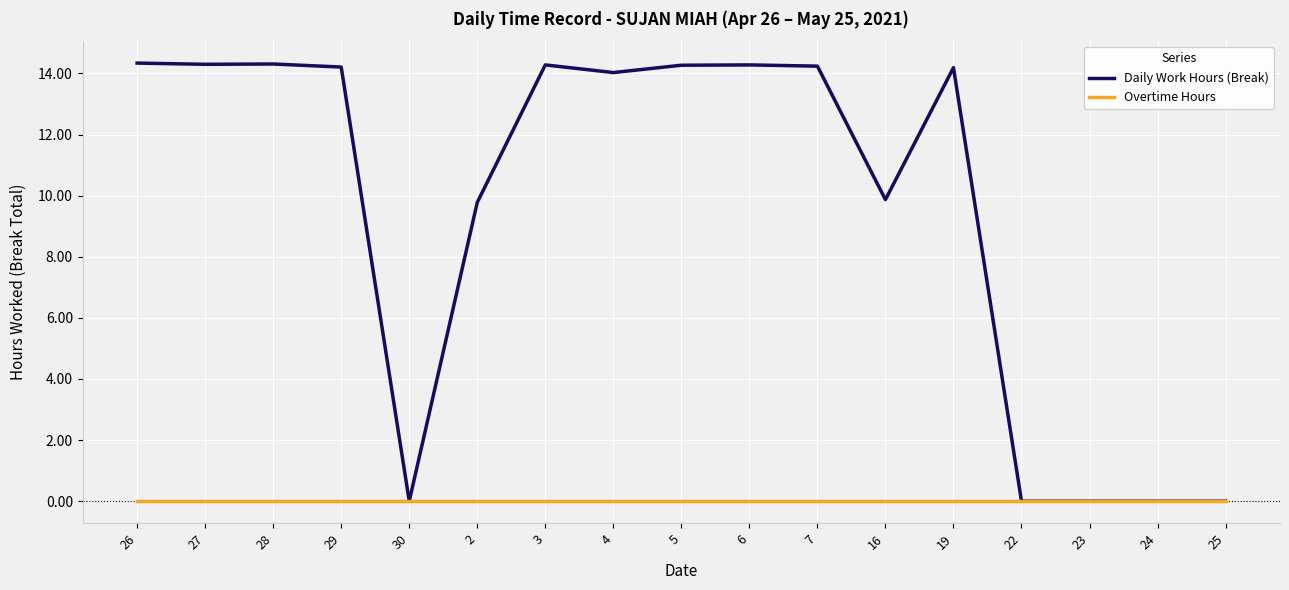

What is the difference between the highest and lowest values at 27?

14.3